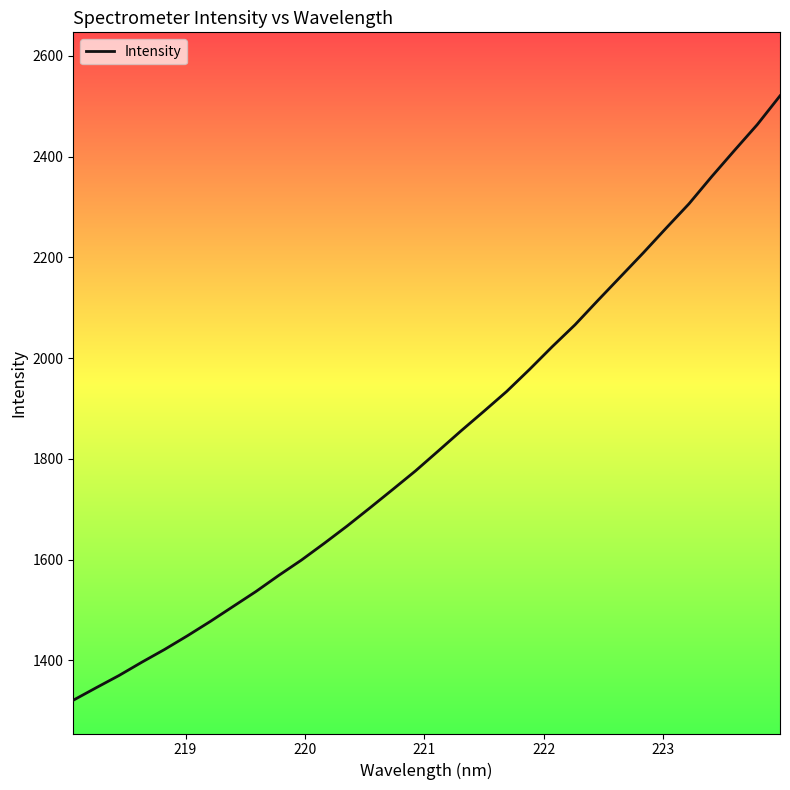

What is the minimum value shown in the chart?

1321.0